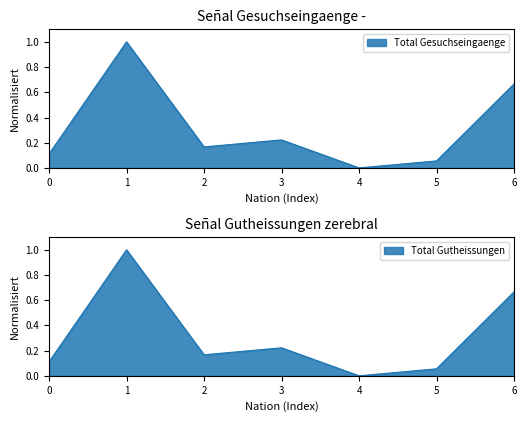

What is the difference between the maximum and minimum values in the Total Gutheissungen series?

1.0